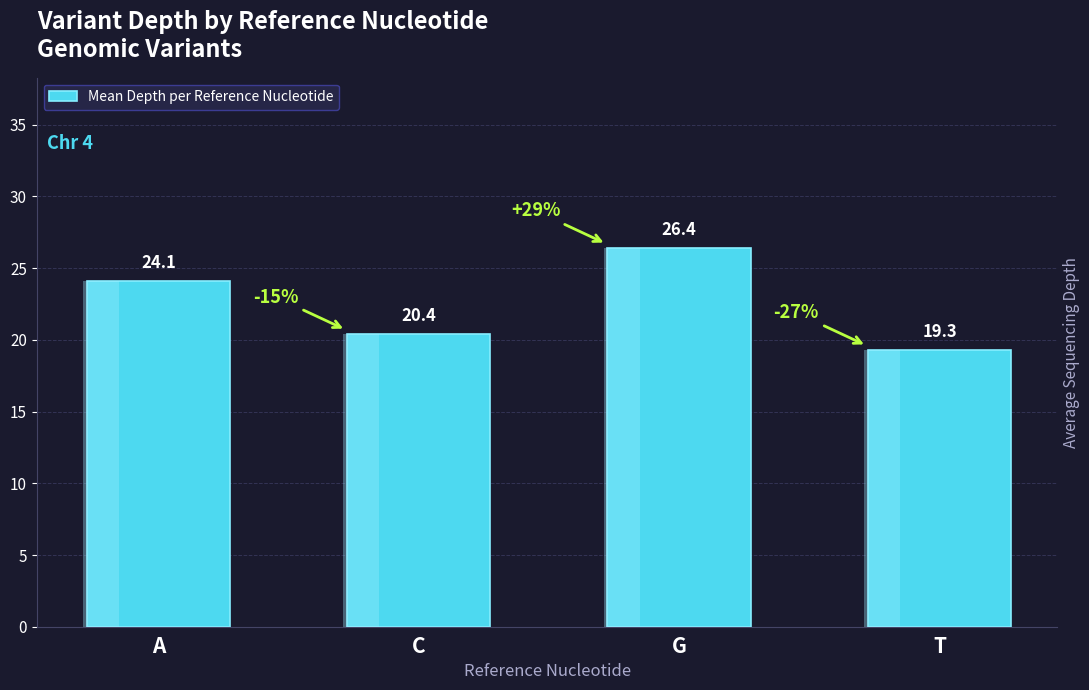

Reading left to right, extract all data points from this chart.

A=24.1	C=20.4	G=26.4	T=19.3